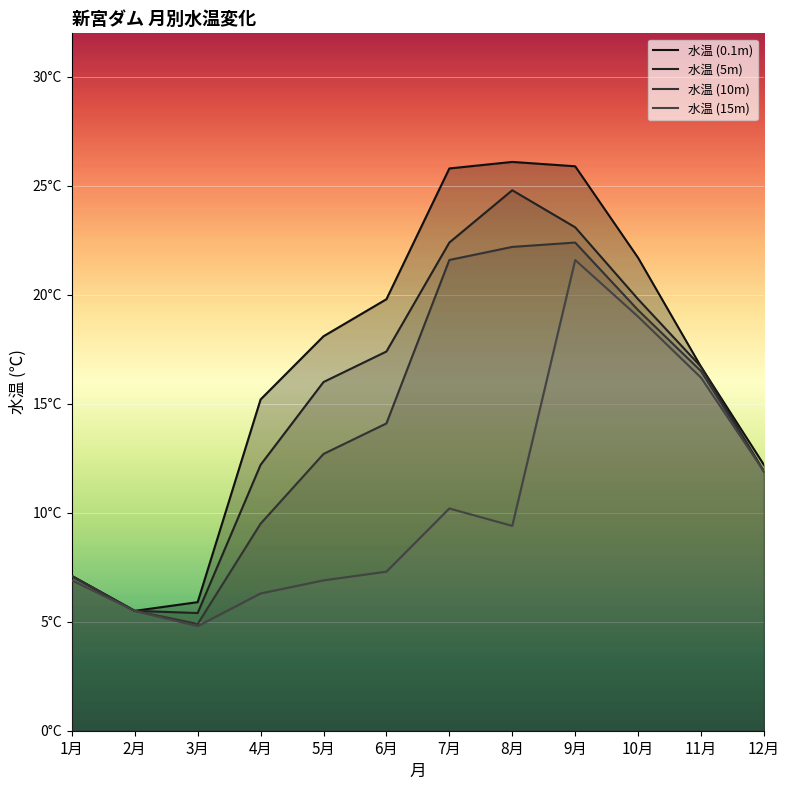

At how many categories does at least one series exceed 6?

10